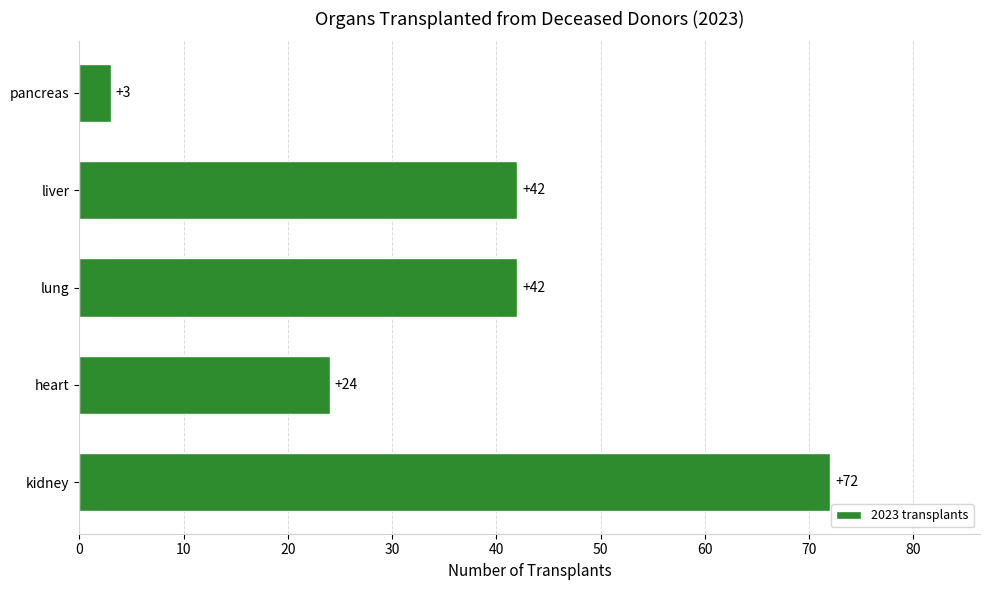

What is the ratio of the value at kidney to the value at lung?

1.7